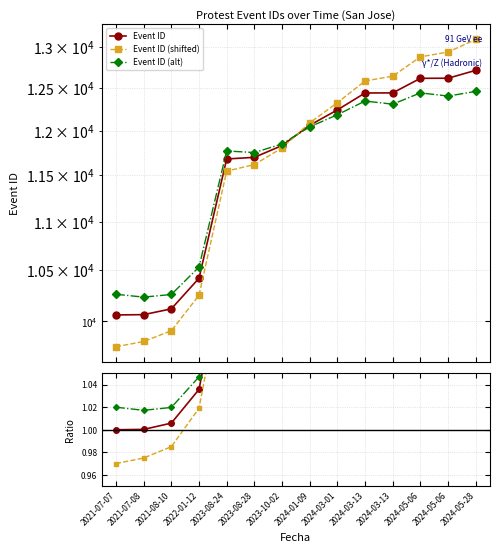

How many series are shown in this chart?

6